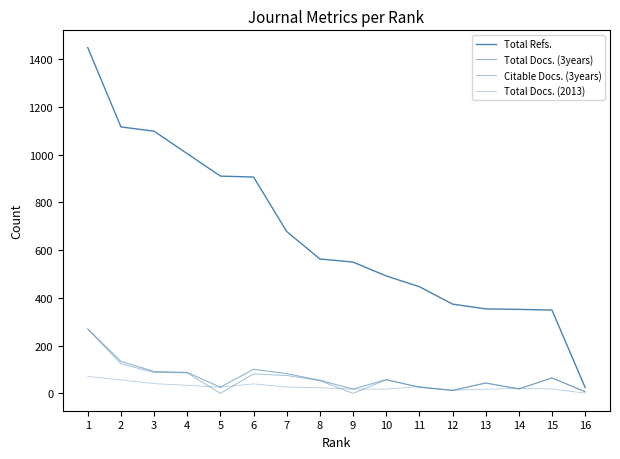

What is the lowest value of the Total Refs. series?

25